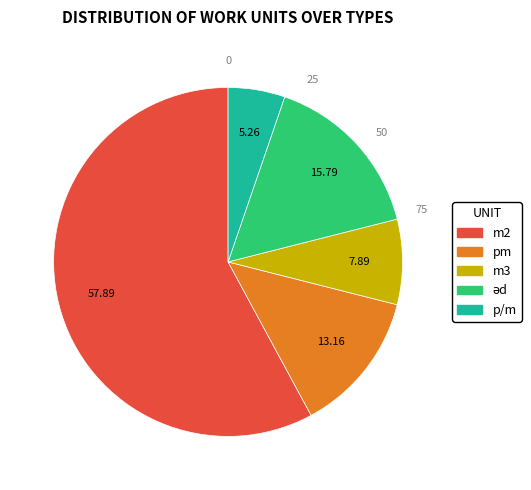

How many slices are in this pie chart?

5